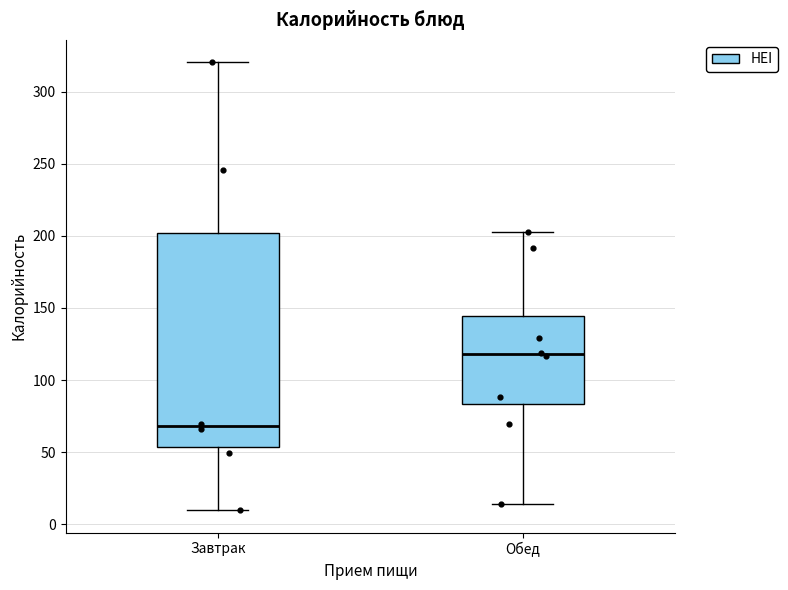

Reading left to right, transcribe this box plot: for each box, give where its median line is, the range the box spans, and where its two whiskers end, as read against the y-axis. The values are not printed on the chart, so give them approximately, as read against the axis.

Завтрак: median 70, box 55 to 200, whiskers 10 to 320
Обед: median 120, box 85 to 145, whiskers 15 to 205